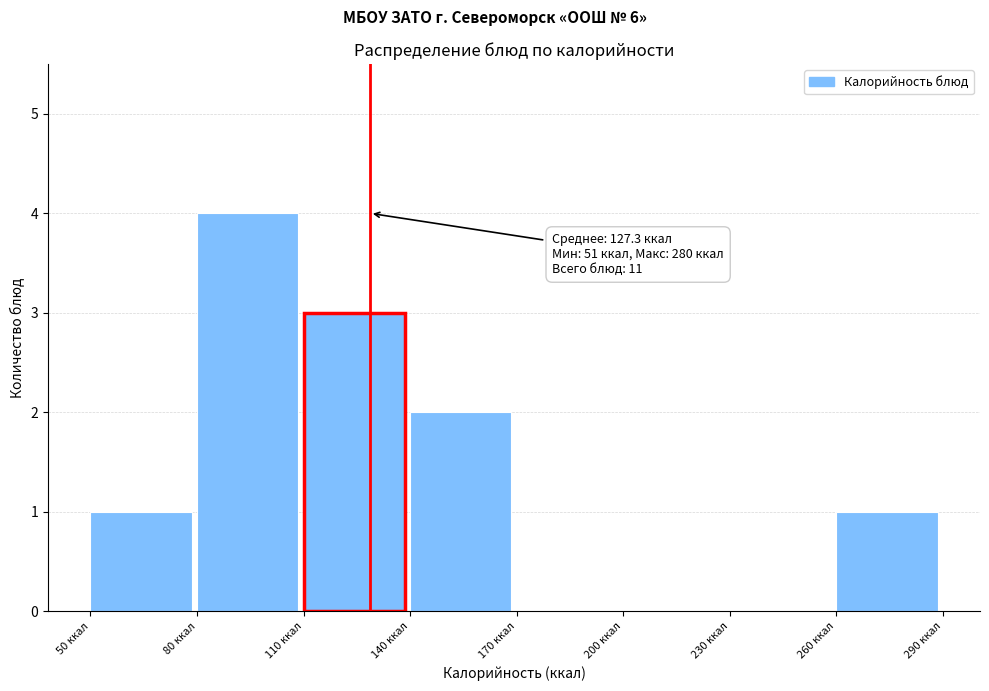

Over which range of the x-axis is the bar tallest?

80 to 110